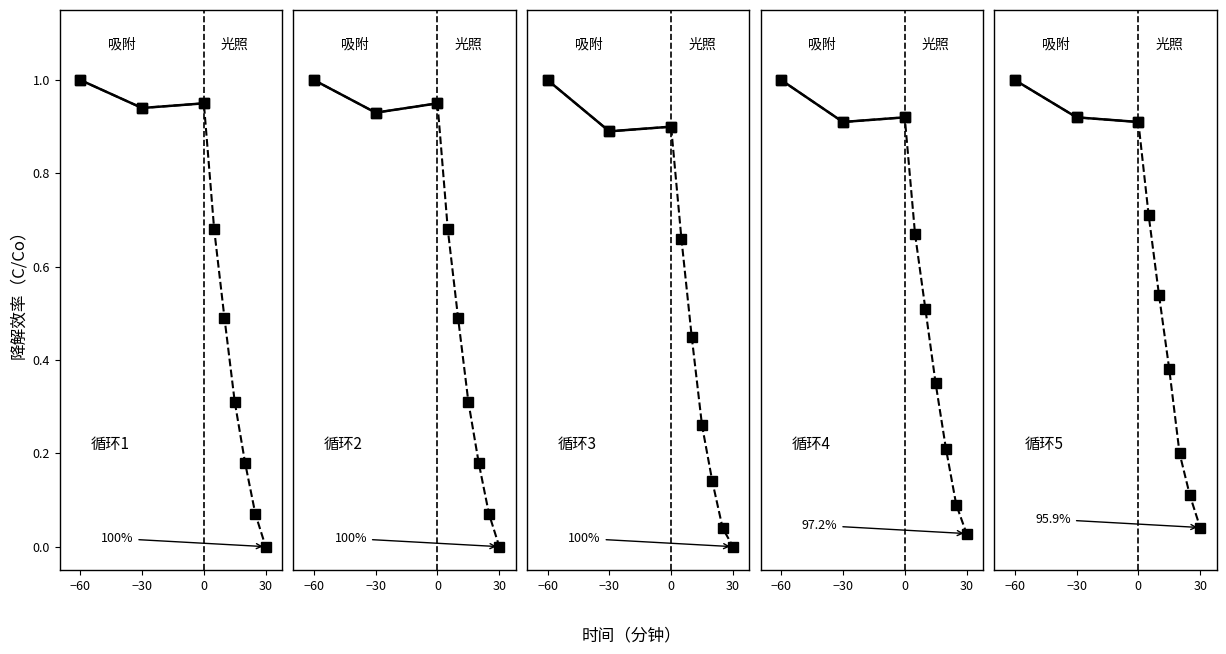

Where is 循环5 nearest to the value 0?

30